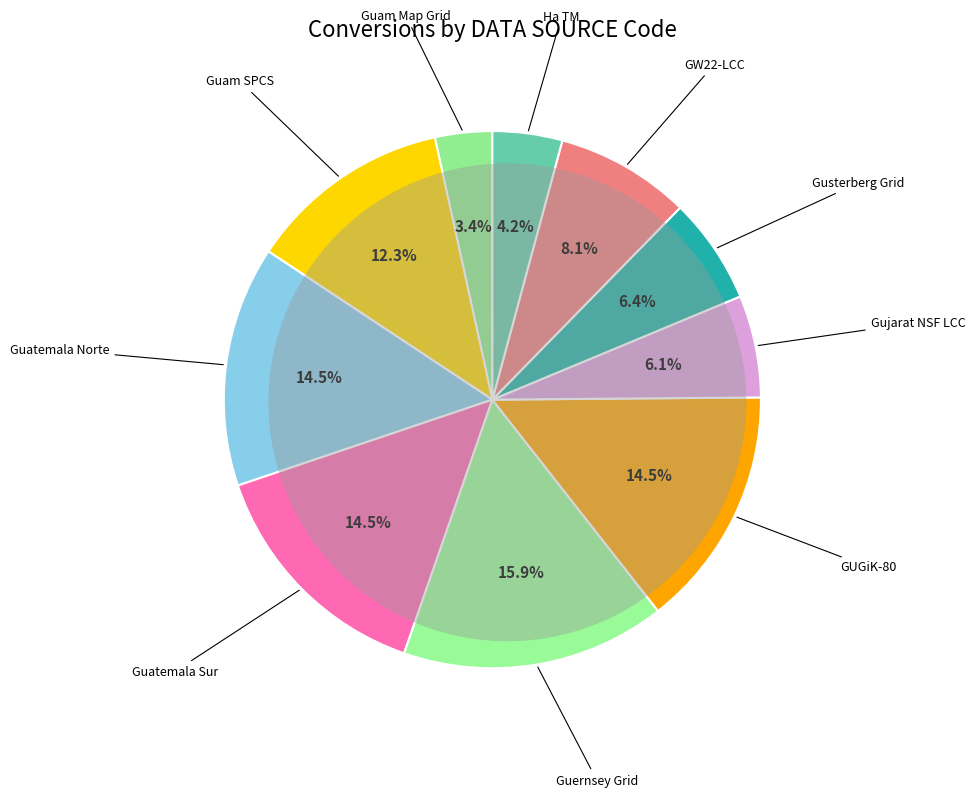

To the nearest percent, what portion does Guam SPCS represent?

12%